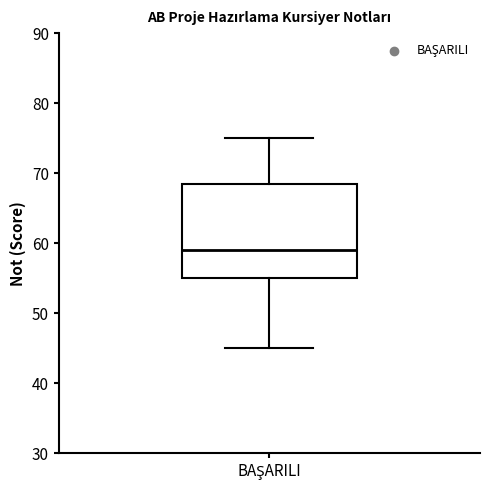

Transcribe this box plot: give where the median line is, the range the box spans, and where the two whiskers end, as read against the y-axis. The values are not printed on the chart, so give them approximately, as read against the axis.

median 59, box 55 to 69, whiskers 45 to 75